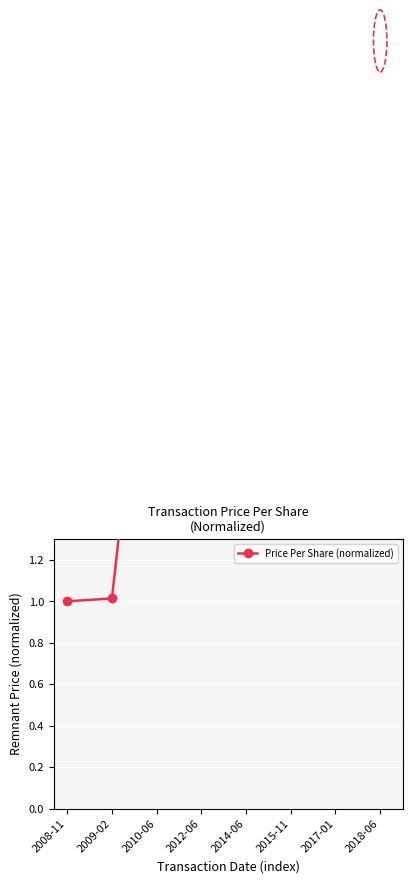

How many points are lower than both their immediate neighbors (excluding endpoints)?

1